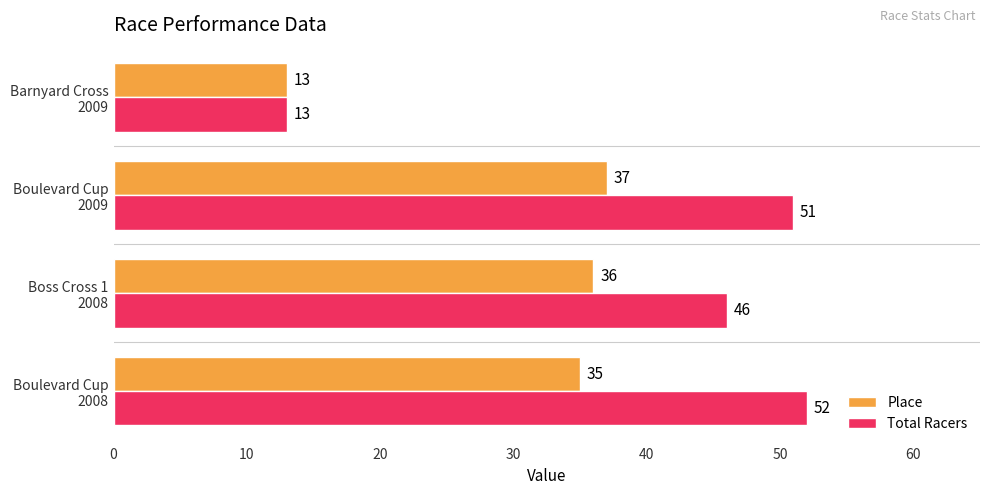

At how many categories does at least one series exceed 29?

3